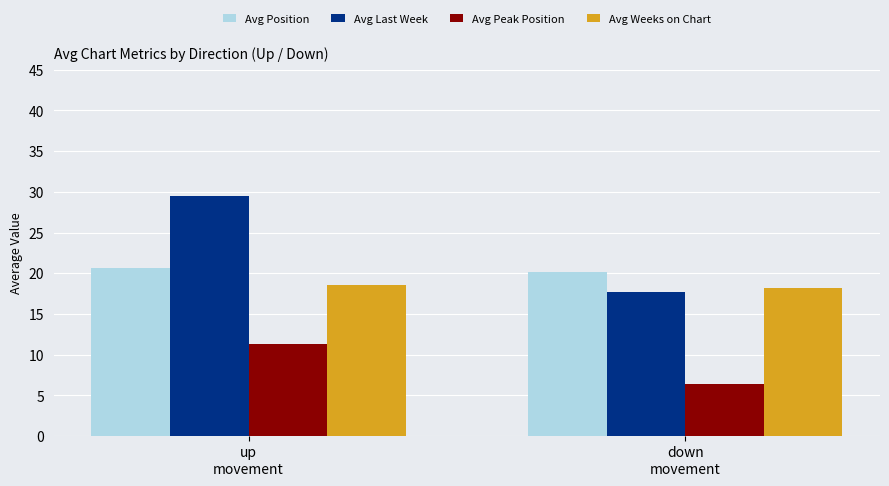

The value of Avg Peak Position at down
movement is 4.2. True or false?

False